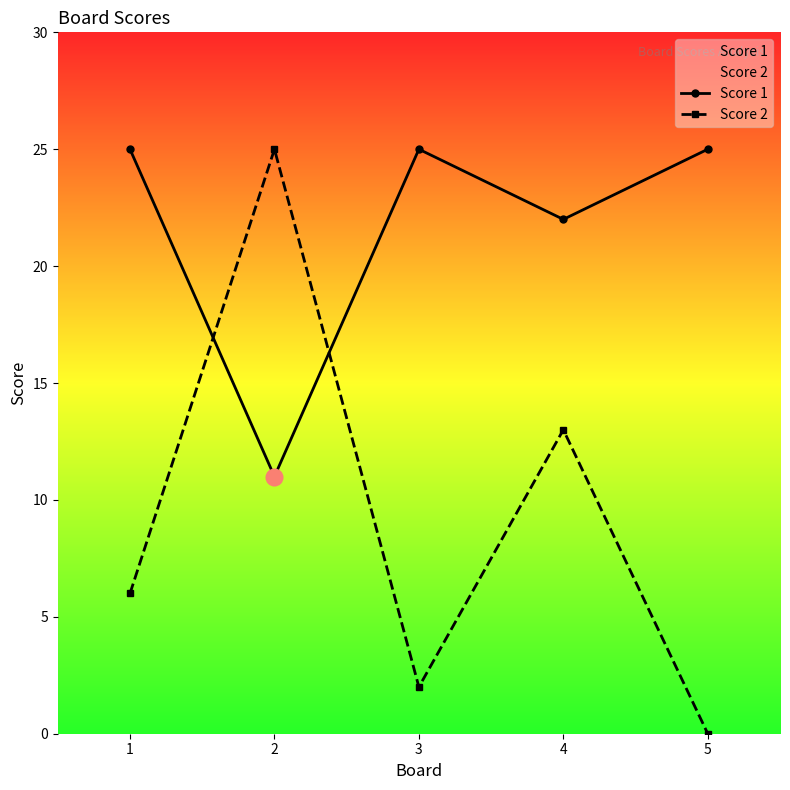

Reading left to right, transcribe all the data shown in this chart.

Score 1: 1=25	2=11	3=25	4=22	5=25
Score 2: 1=6	2=25	3=2	4=13	5=0